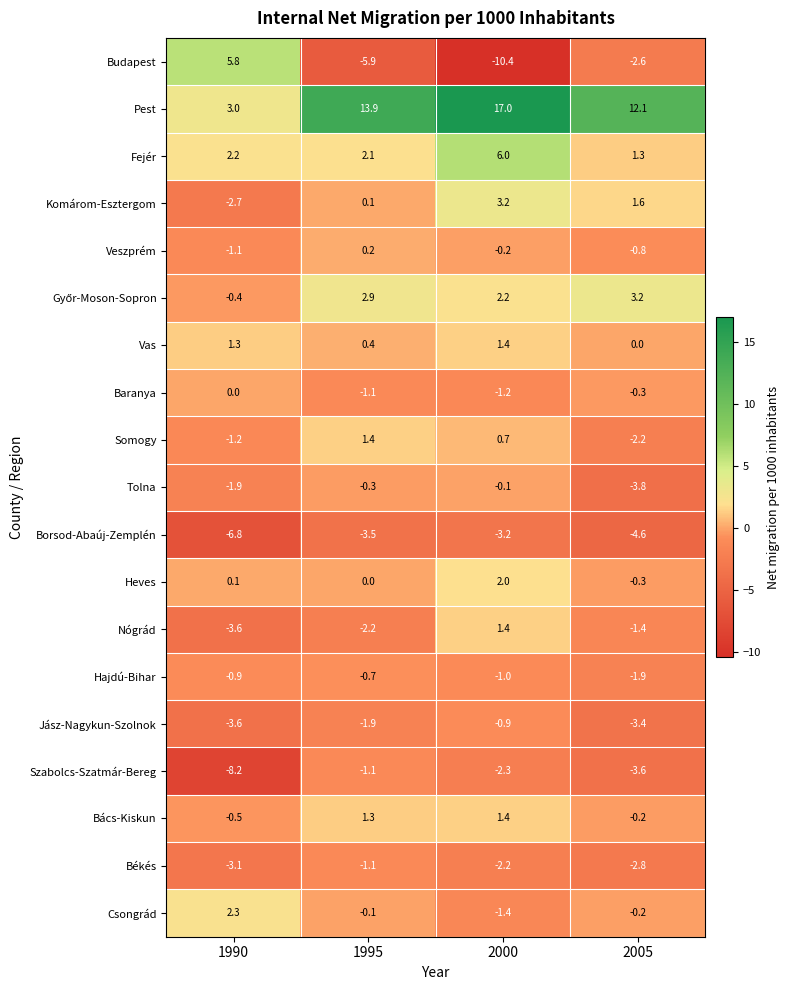

Which series has the widest spread of values?

Budapest